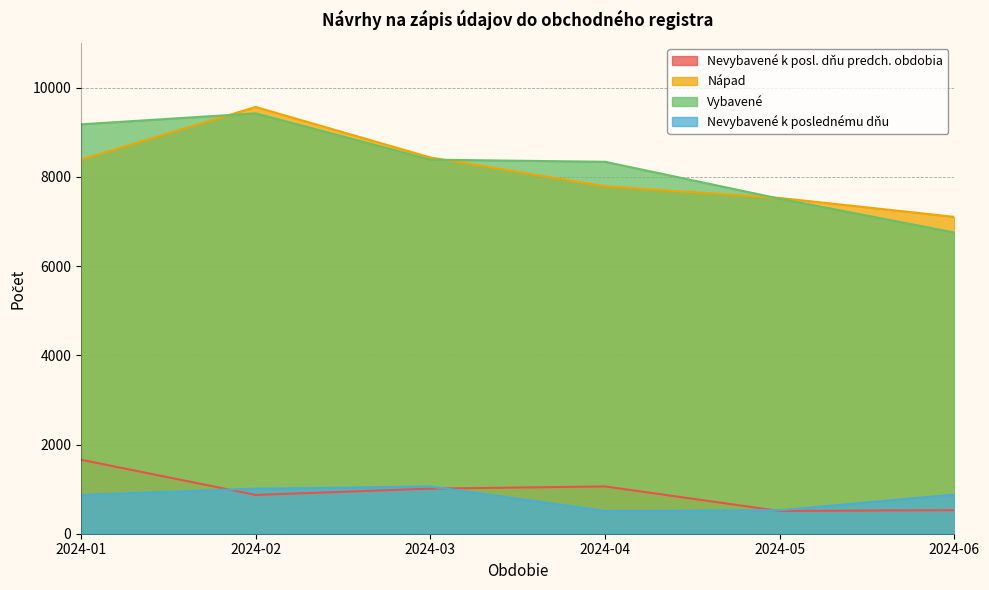

True or false: Nápad and Vybavené intersect in this chart.

True